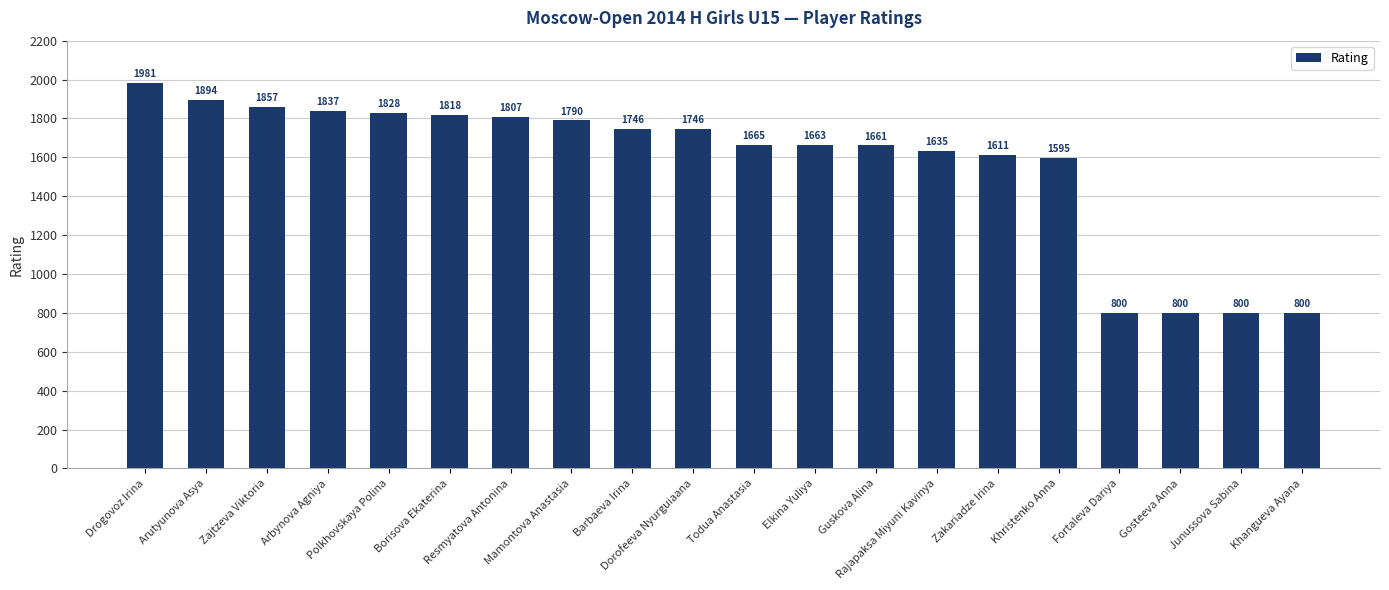

What is the difference between the maximum and minimum values?

1181